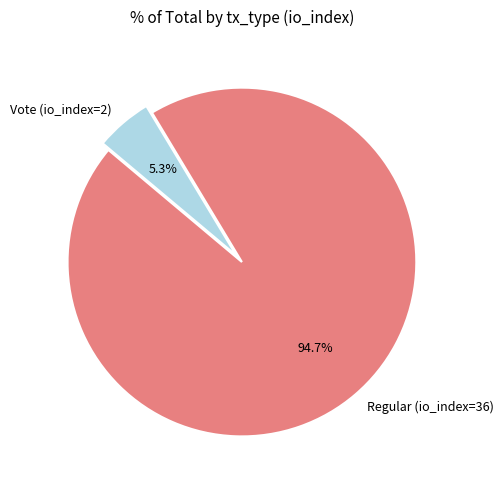

To the nearest percent, what is the average slice percentage?

50%